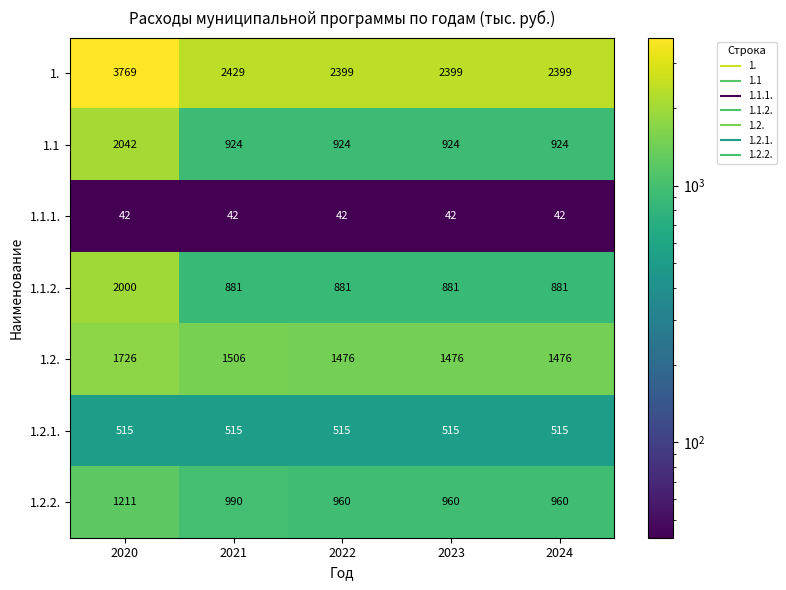

What is the sum of the 1.2. values at 2023 and 2024?

2952